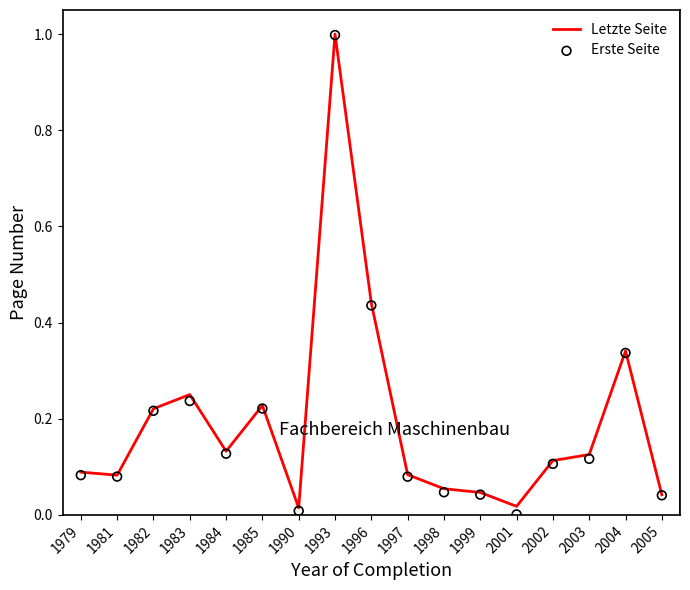

What are all the series names shown in the legend?

Letzte Seite, Erste Seite